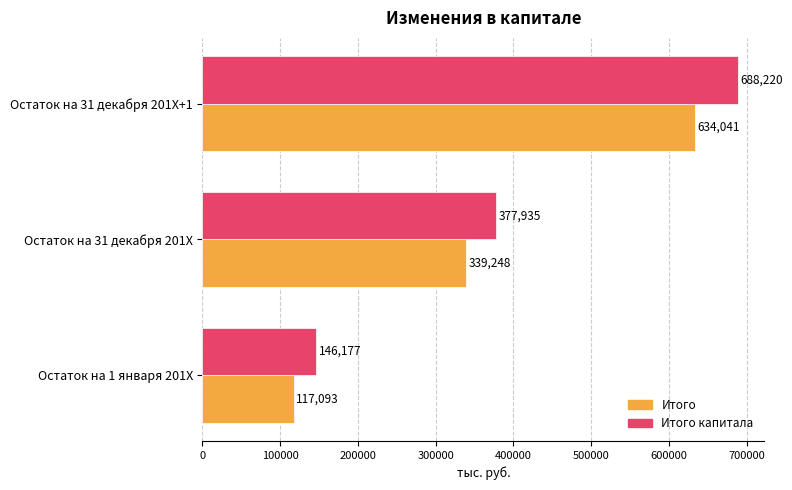

How many categories are shown in the chart?

3